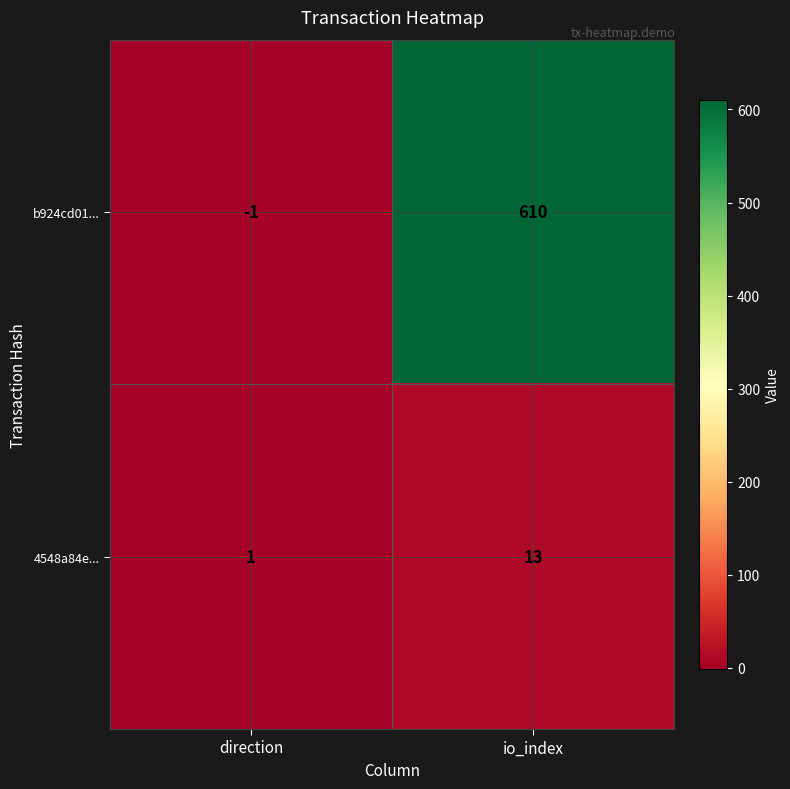

True or false: b924cd01... has a value of 610 at io_index.

True